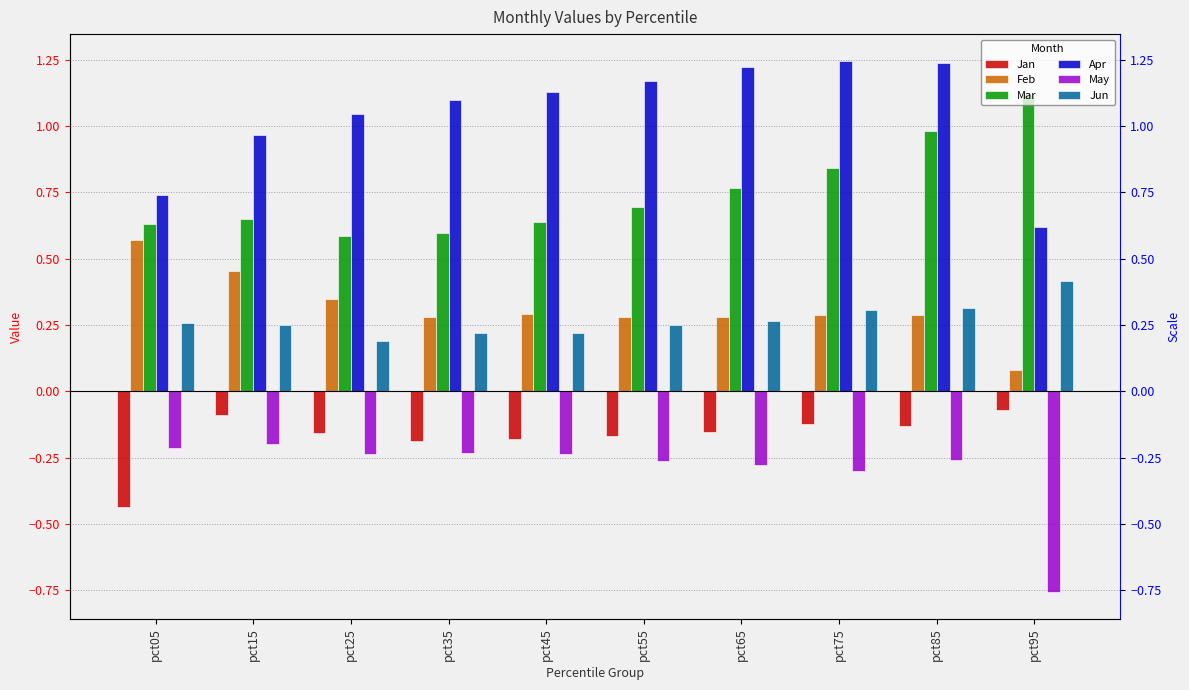

Does the chart contain any negative values?

Yes